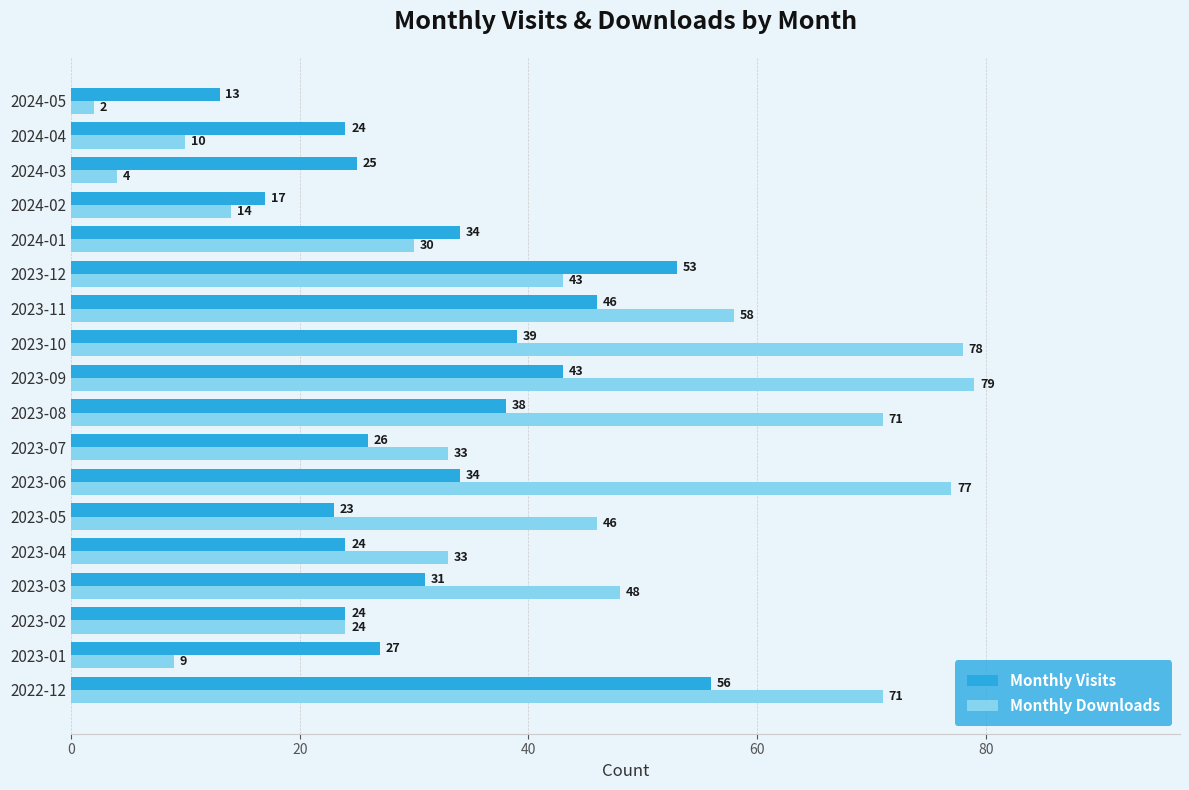

At which category does the chart reach its minimum across all series?

2024-05